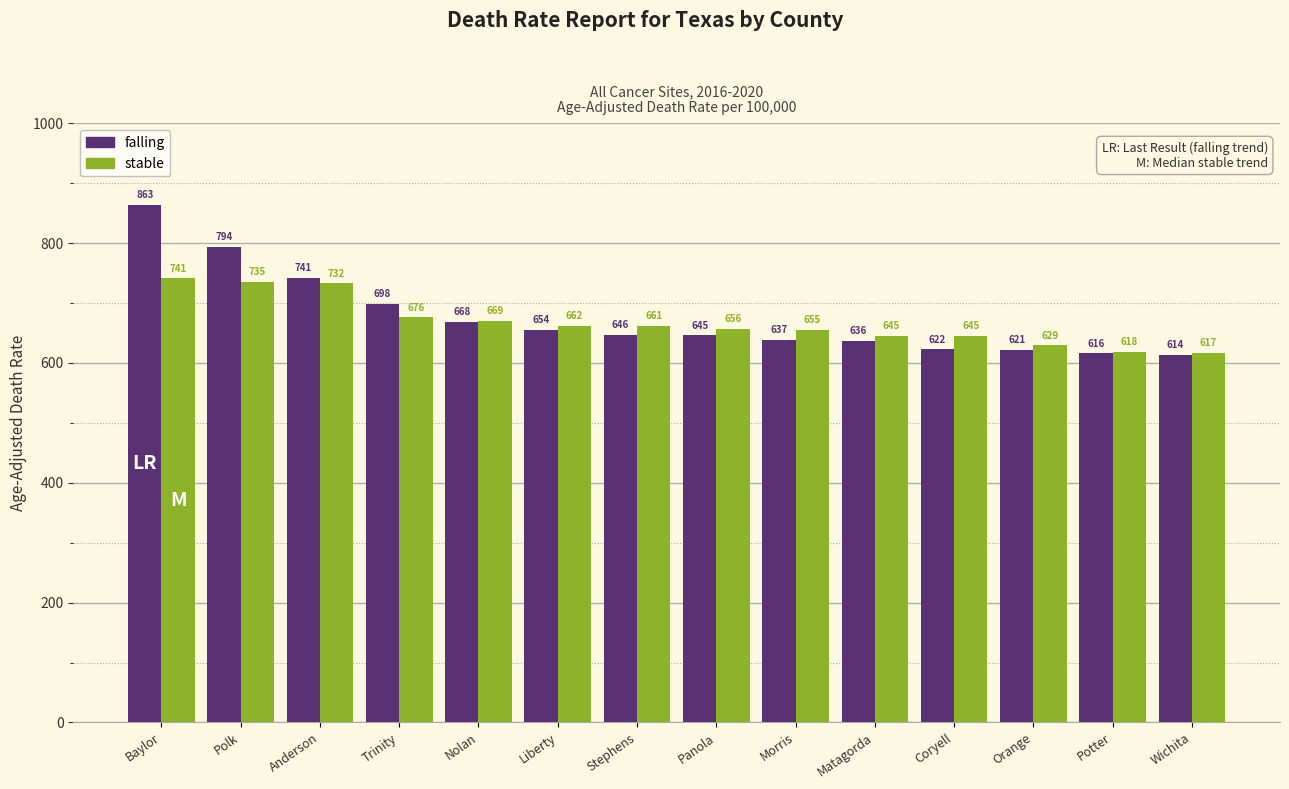

The falling series shows 646.7 at Stephens. True or false?

True